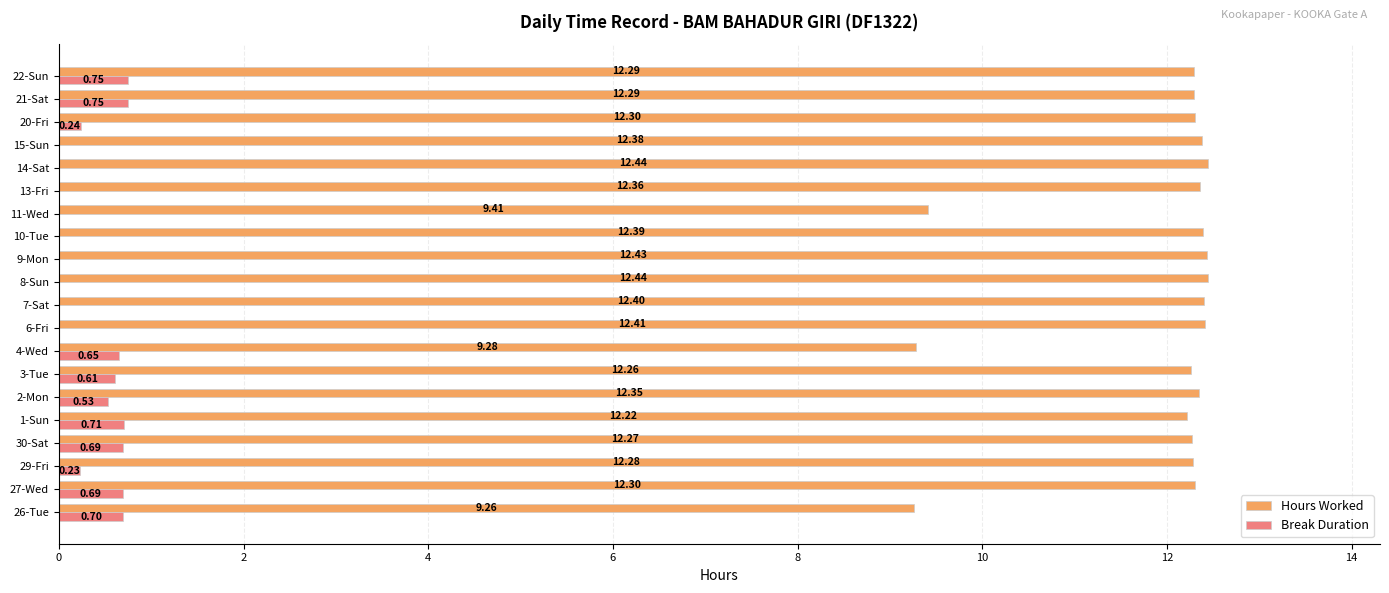

Between 6-Fri and 13-Fri, which series saw the biggest shift?

Hours Worked